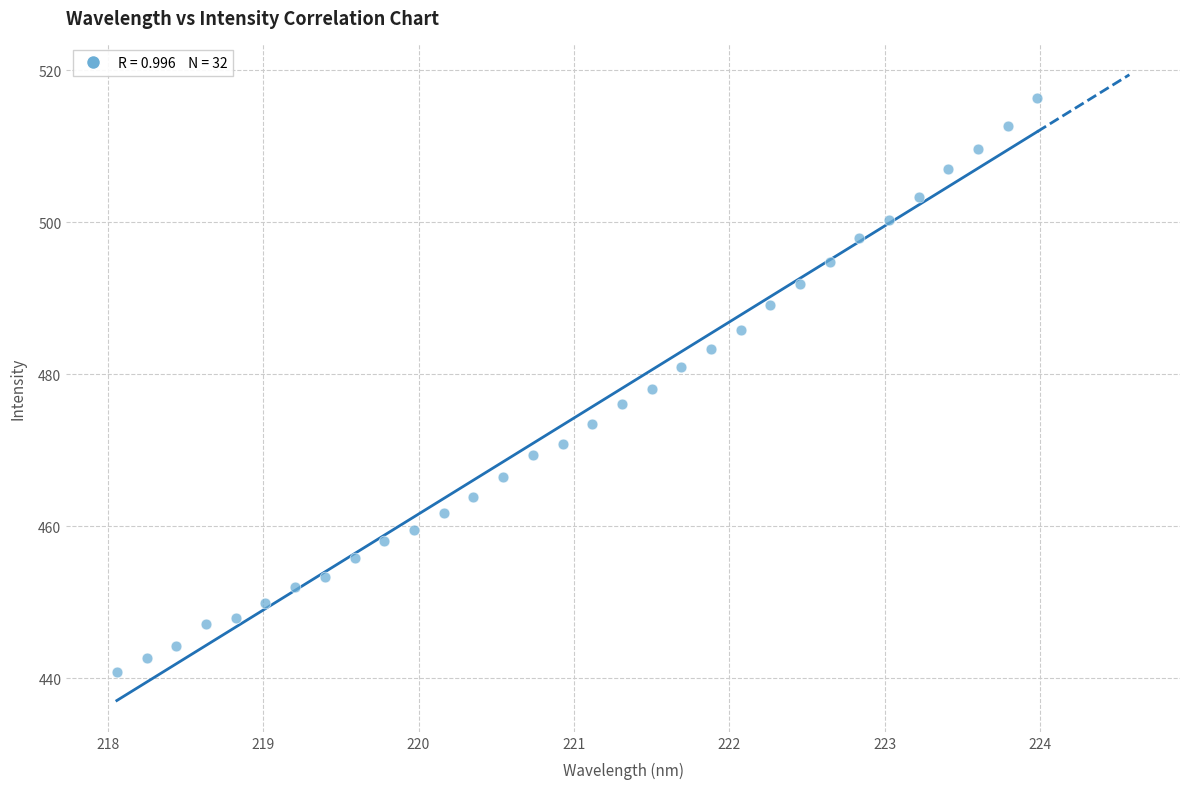

What is the range of X values (max minus min)?

5.9